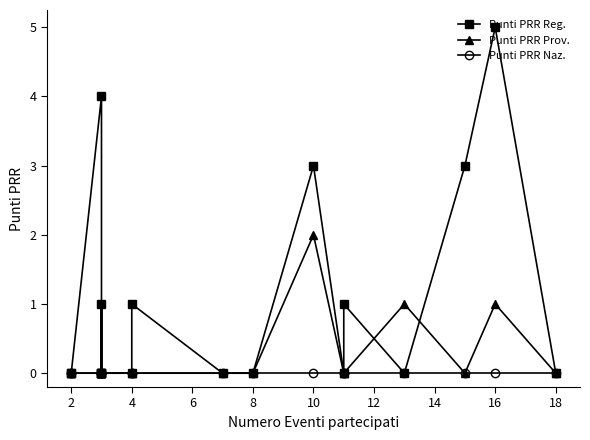

Is this an area chart (filled region under the line)?

No